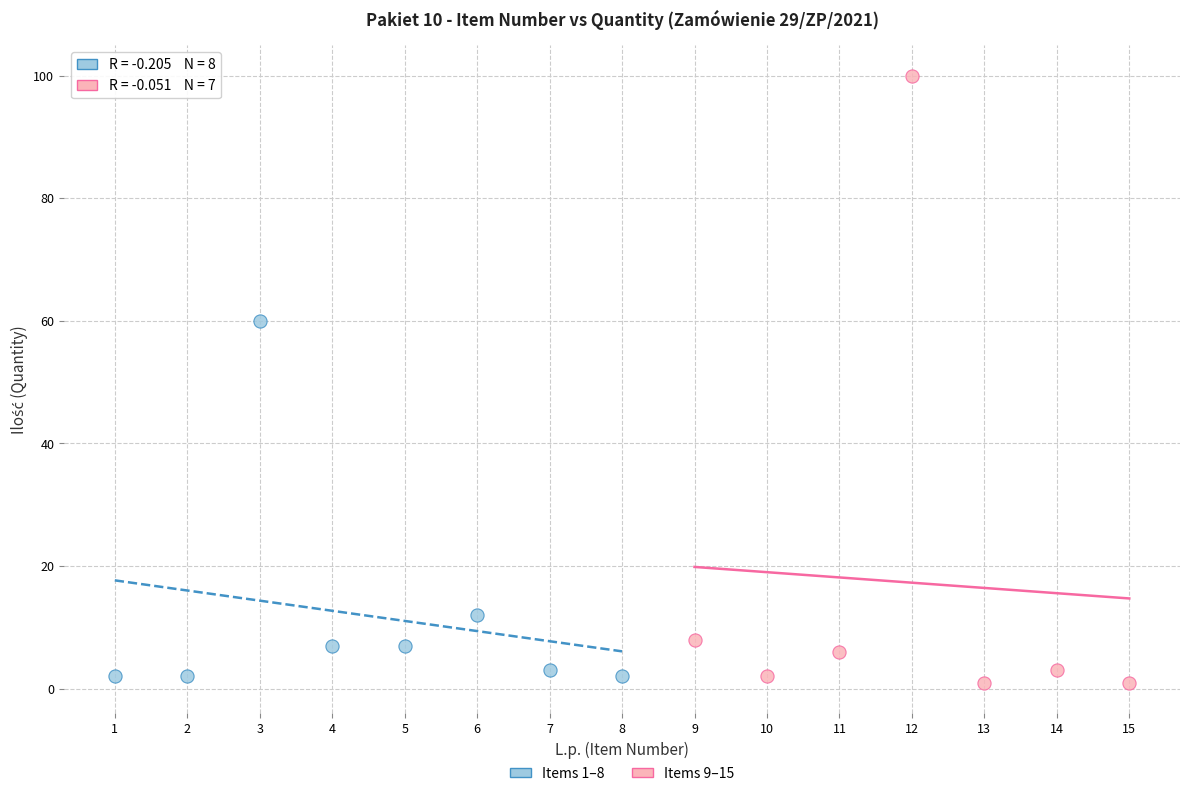

Which series reaches the maximum Y coordinate?

Items 9–15